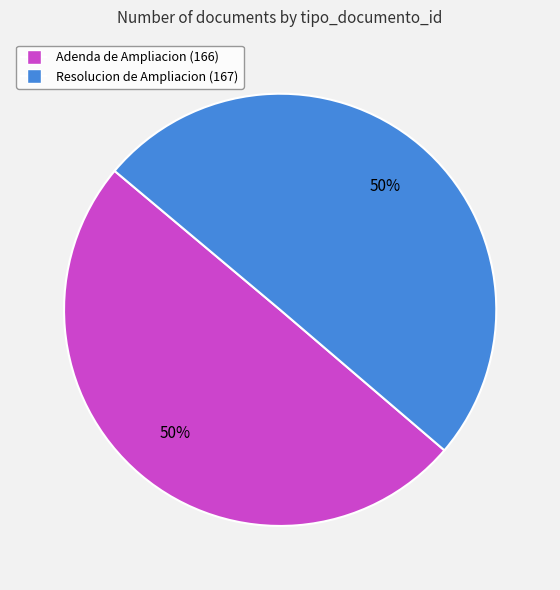

To the nearest percent, what percentage of the pie is Resolucion de Ampliacion (167)?

50%